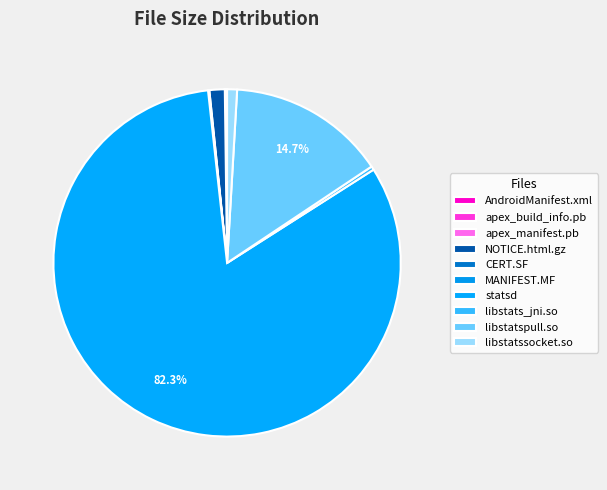

To the nearest percent, what portion does NOTICE.html.gz represent?

1%